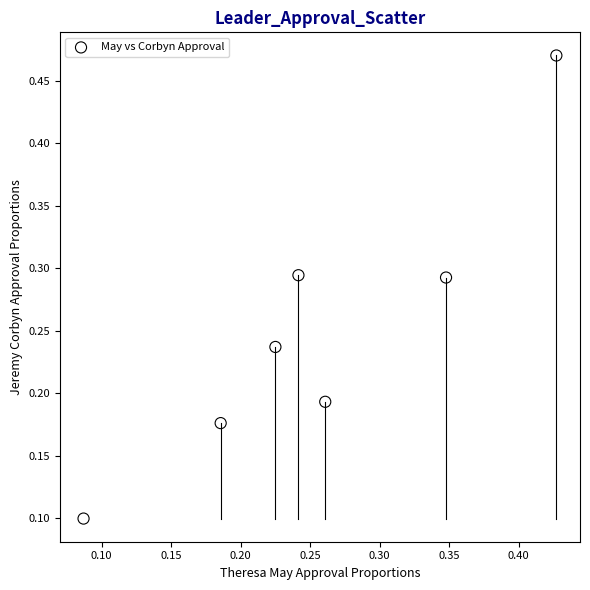

What is the range of Y values (max minus min)?

0.4